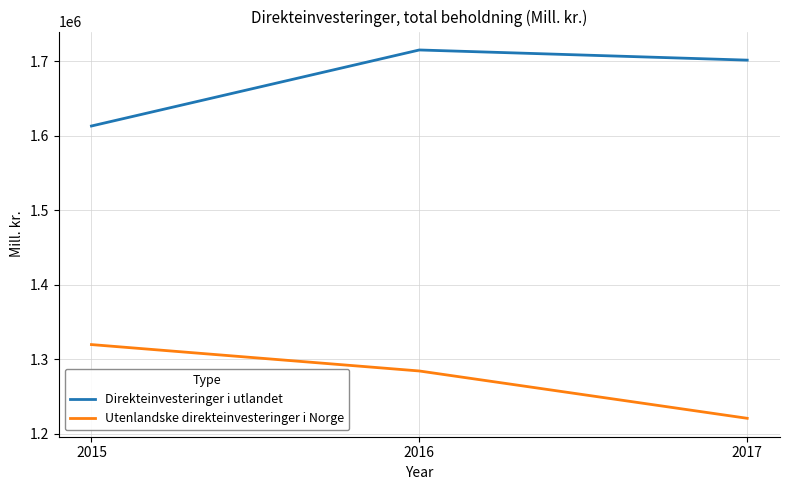

Count the Utenlandske direkteinvesteringer i Norge values in the range 1220861 to 1319773.

3